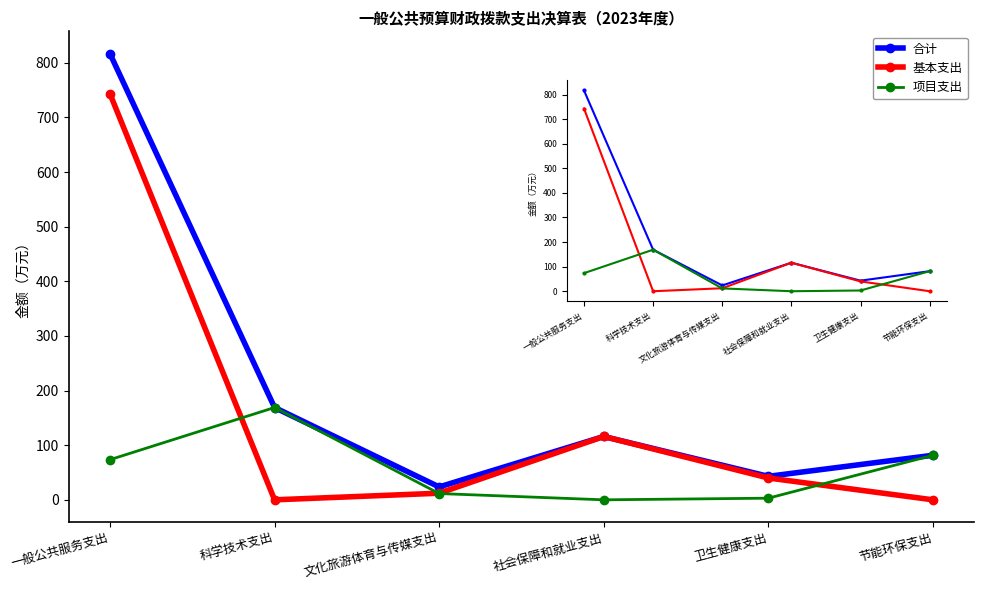

List the series in order of their peak value, lowest first.

项目支出, 基本支出, 合计